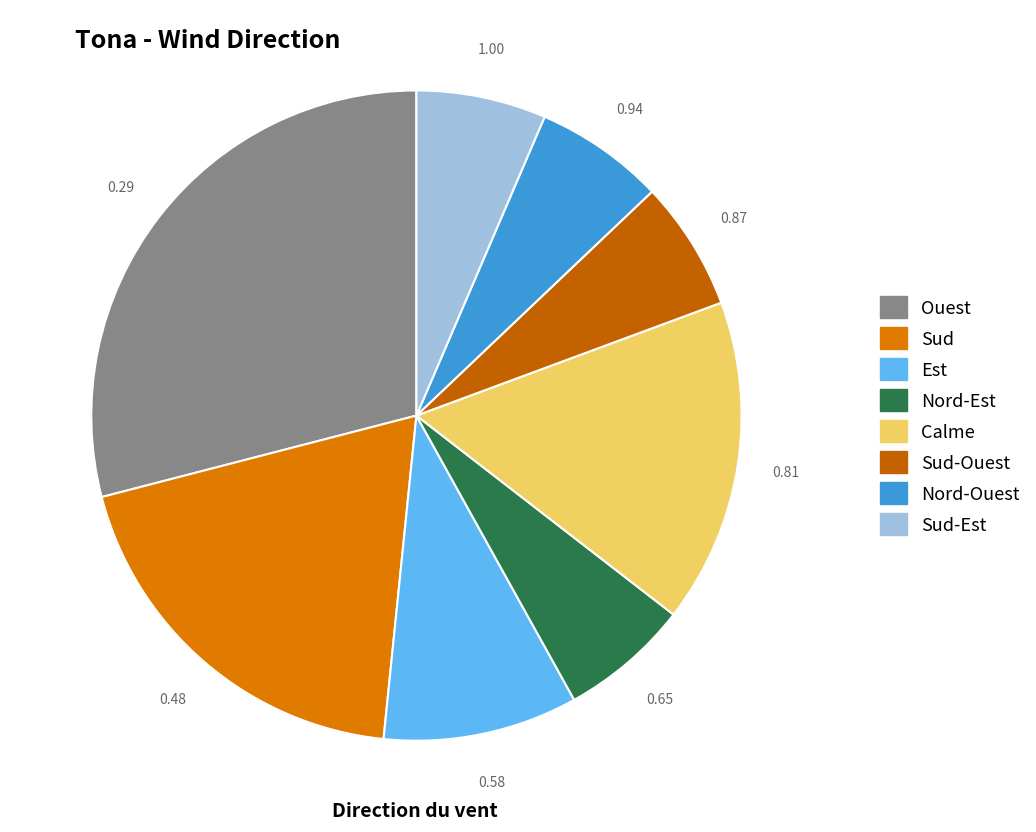

Which slice is the smallest?

Nord-Est